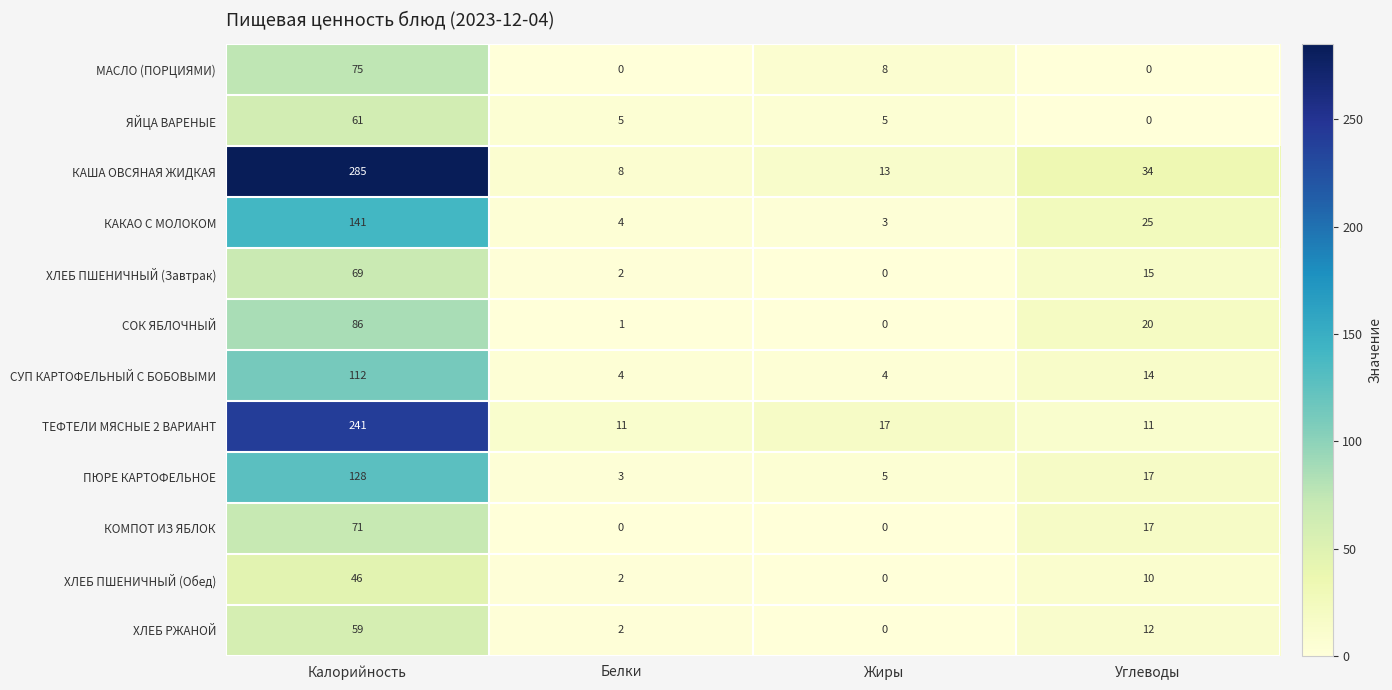

Rank the series by their maximum value, from lowest to highest.

ХЛЕБ ПШЕНИЧНЫЙ (Обед), ХЛЕБ РЖАНОЙ, ЯЙЦА ВАРЕНЫЕ, ХЛЕБ ПШЕНИЧНЫЙ (Завтрак), КОМПОТ ИЗ ЯБЛОК, МАСЛО (ПОРЦИЯМИ), СОК ЯБЛОЧНЫЙ, СУП КАРТОФЕЛЬНЫЙ С БОБОВЫМИ, ПЮРЕ КАРТОФЕЛЬНОЕ, КАКАО С МОЛОКОМ, ТЕФТЕЛИ МЯСНЫЕ 2 ВАРИАНТ, КАША ОВСЯНАЯ ЖИДКАЯ